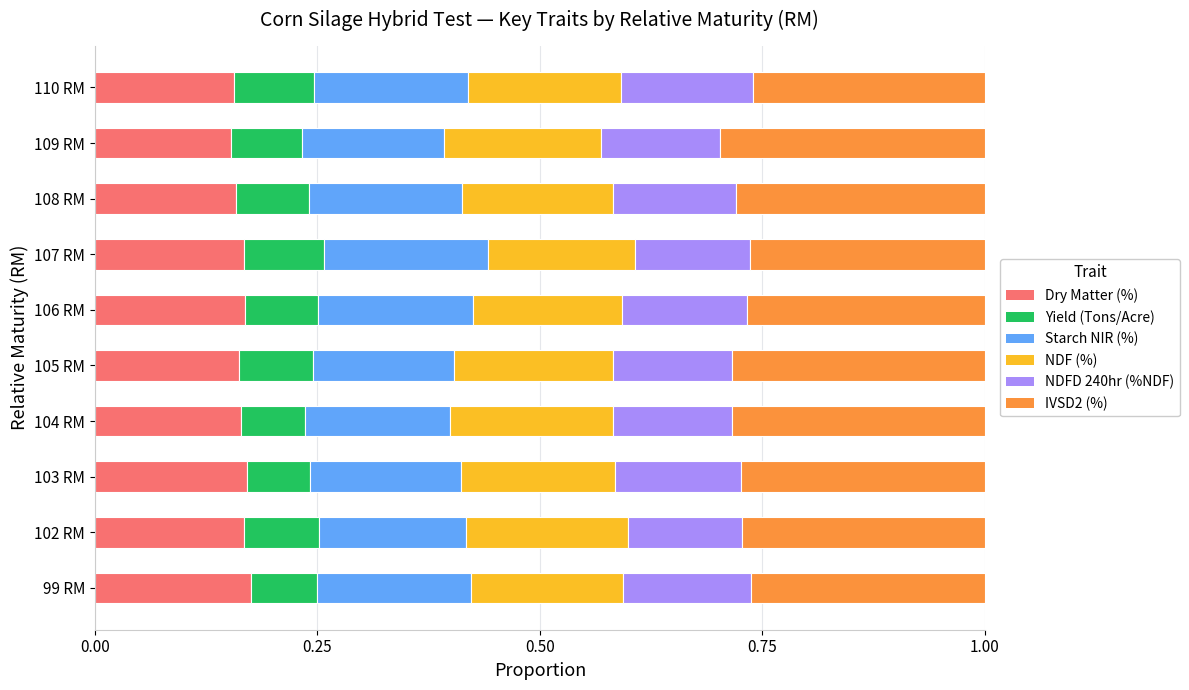

What is the total value across all series at 103 RM?

1.0